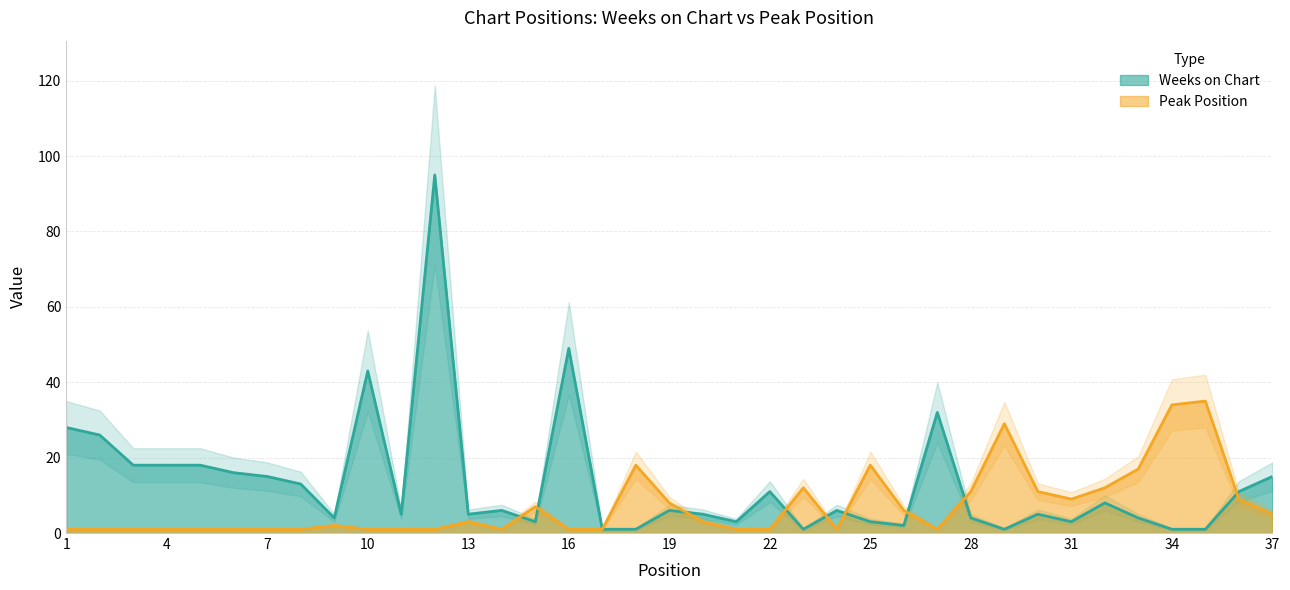

Does the chart have visible grid lines?

Yes